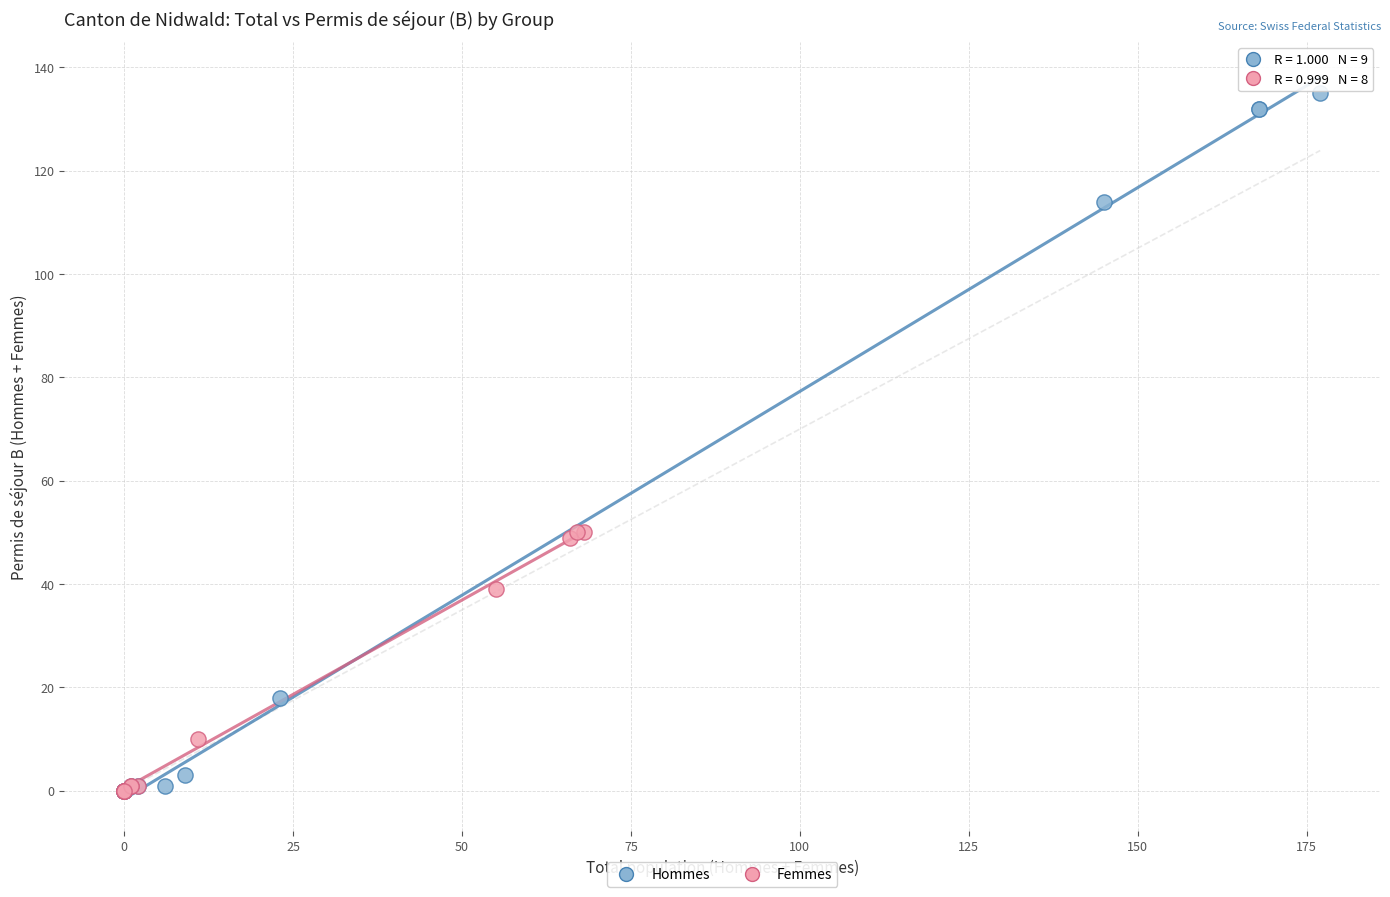

Which series has the largest Y range (max minus min)?

Hommes